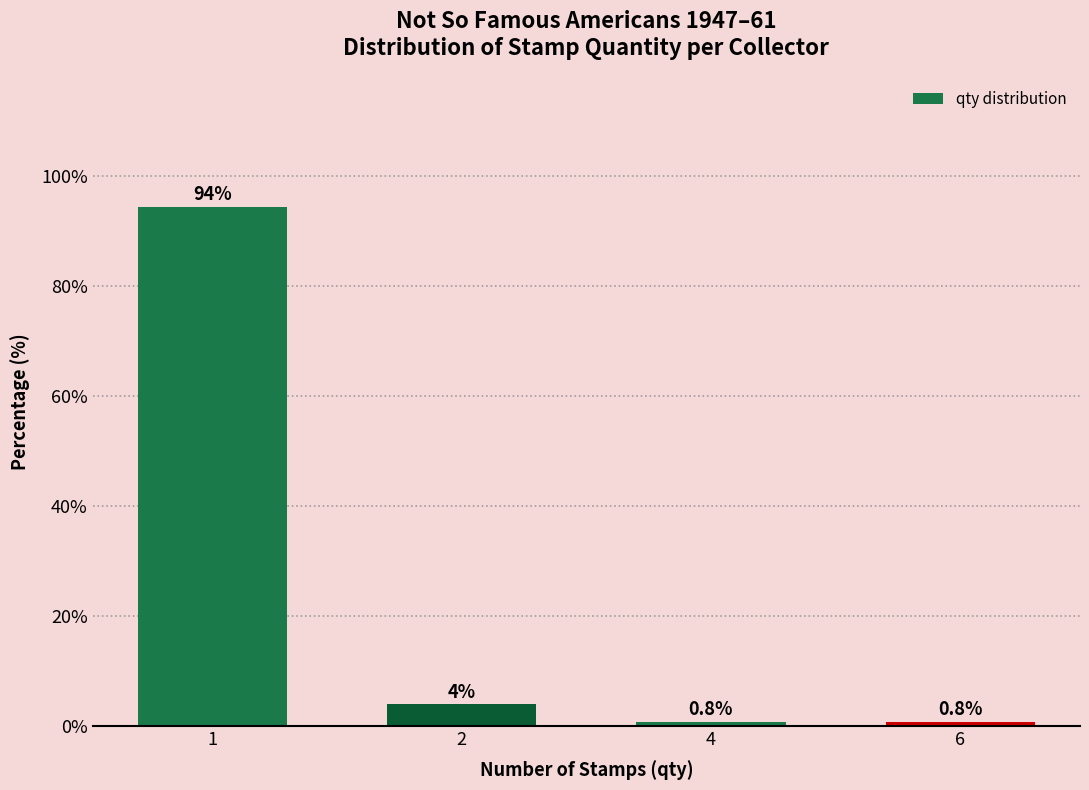

Reading left to right, extract all data points from this chart.

1=94.4	2=4.0	4=0.8	6=0.8